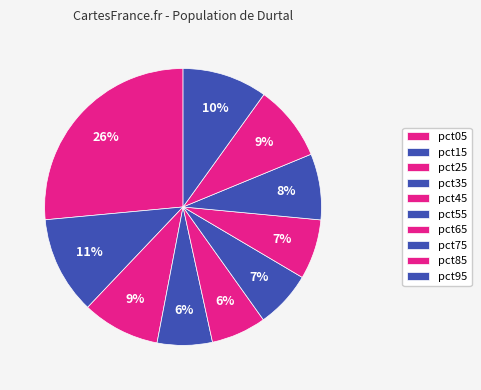

How many segments does this pie chart have?

10